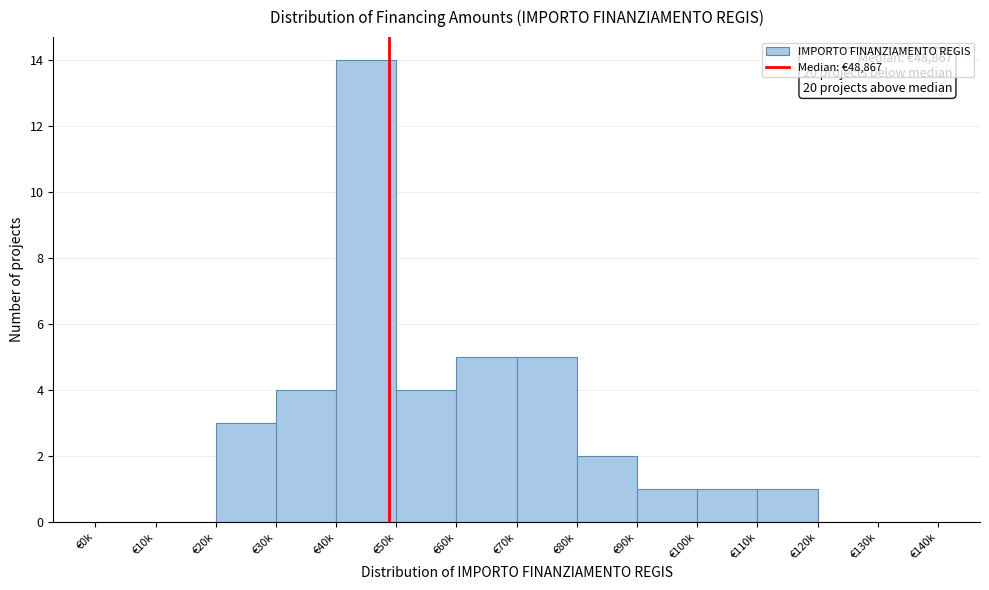

Reading left to right, list all the values displayed in this chart.

€0k=0	€10k=0	€20k=3	€30k=4	€40k=14	€50k=4	€60k=5	€70k=5	€80k=2	€90k=1	€100k=1	€110k=1	€120k=0	€130k=0